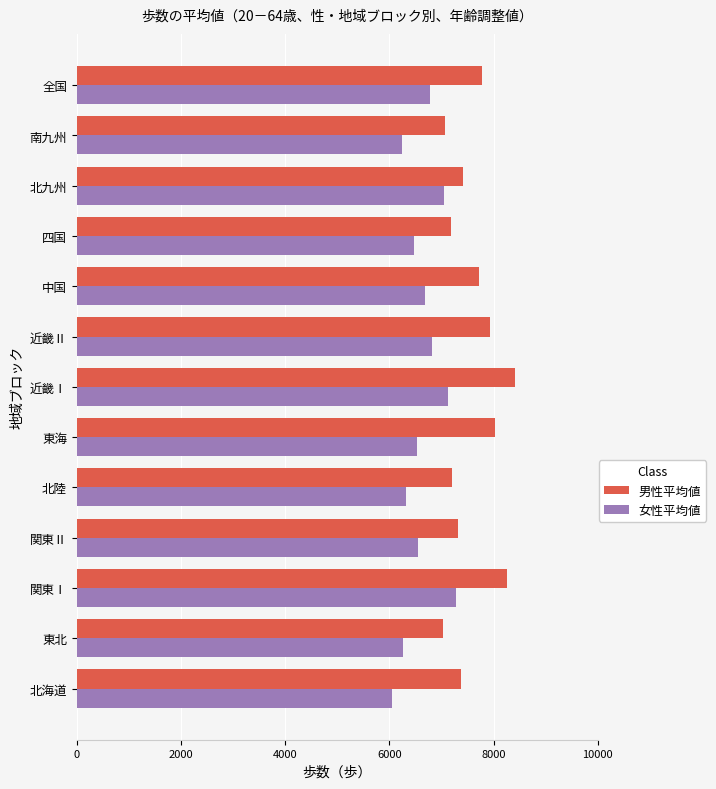

What is the difference between the 男性平均値 values at 中国 and 東海?

309.8